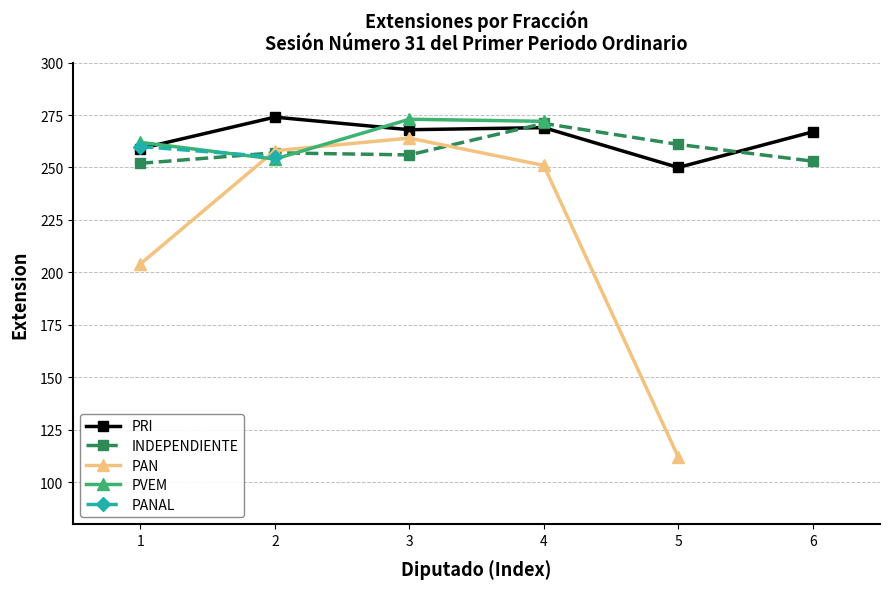

Read the INDEPENDIENTE value at 4.

271